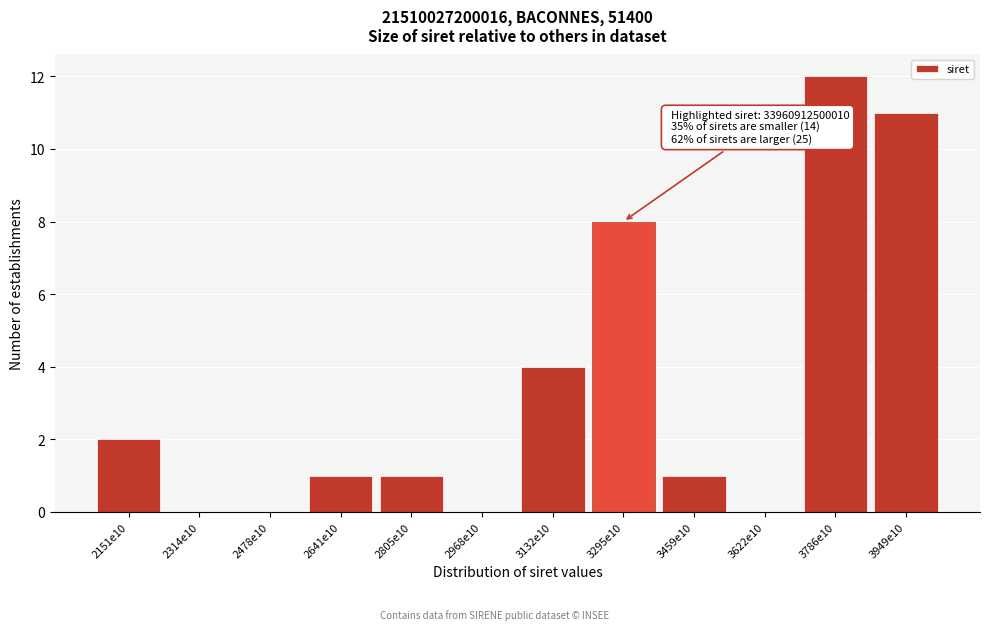

Reading right to left, transcribe all the data shown in this chart.

3949e10=11	3786e10=12	3622e10=0	3459e10=1	3295e10=8	3132e10=4	2968e10=0	2805e10=1	2641e10=1	2478e10=0	2314e10=0	2151e10=2